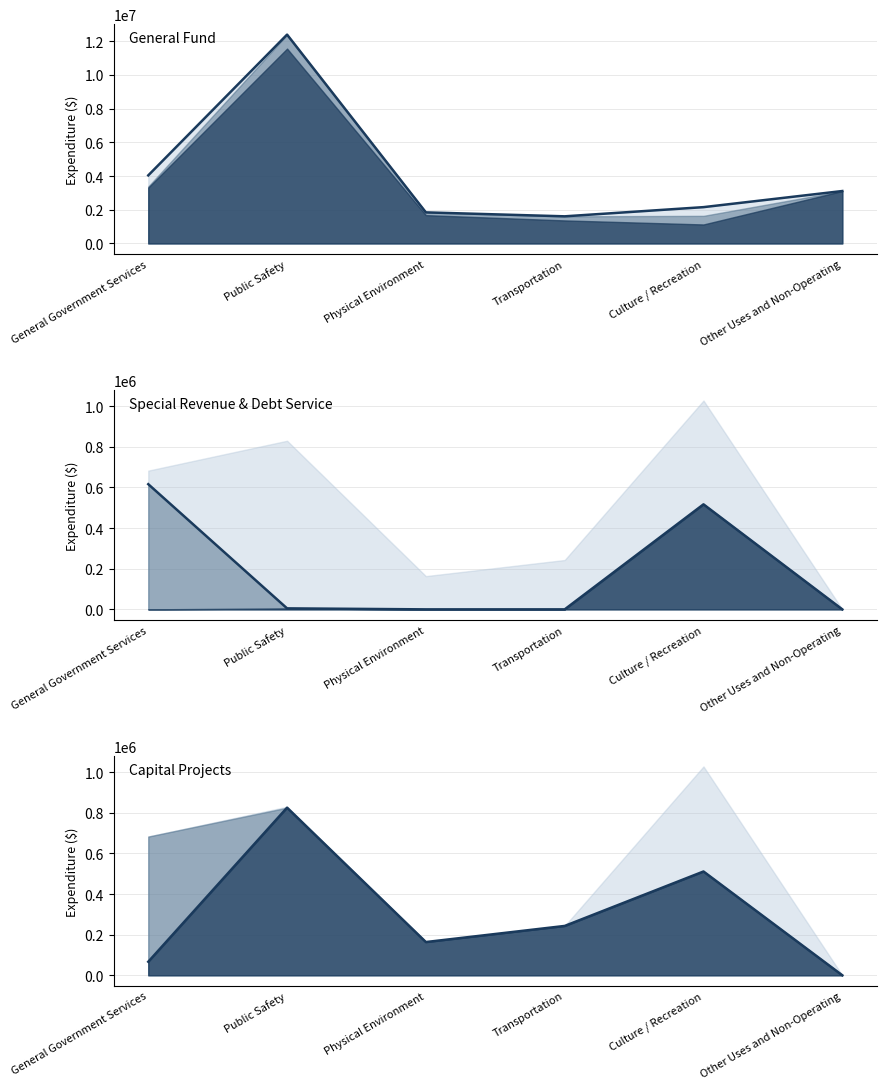

How many categories are shown in the chart?

6